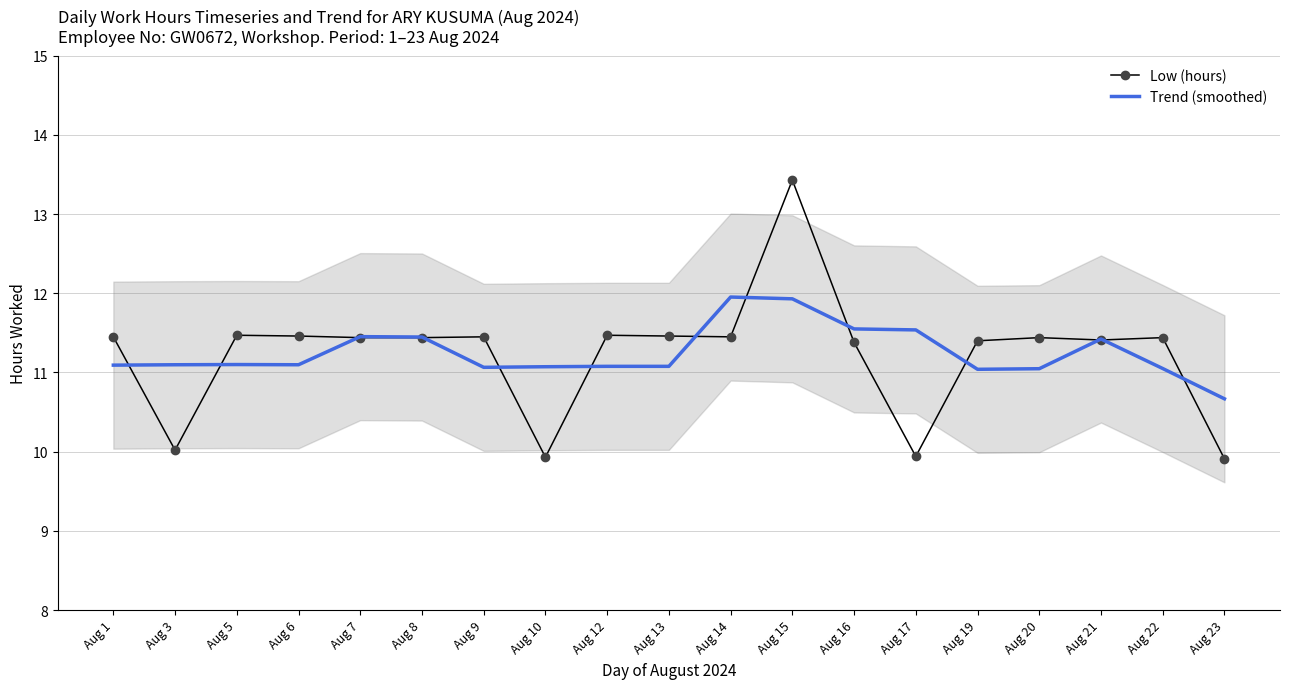

What is the maximum value shown in the chart?

13.4